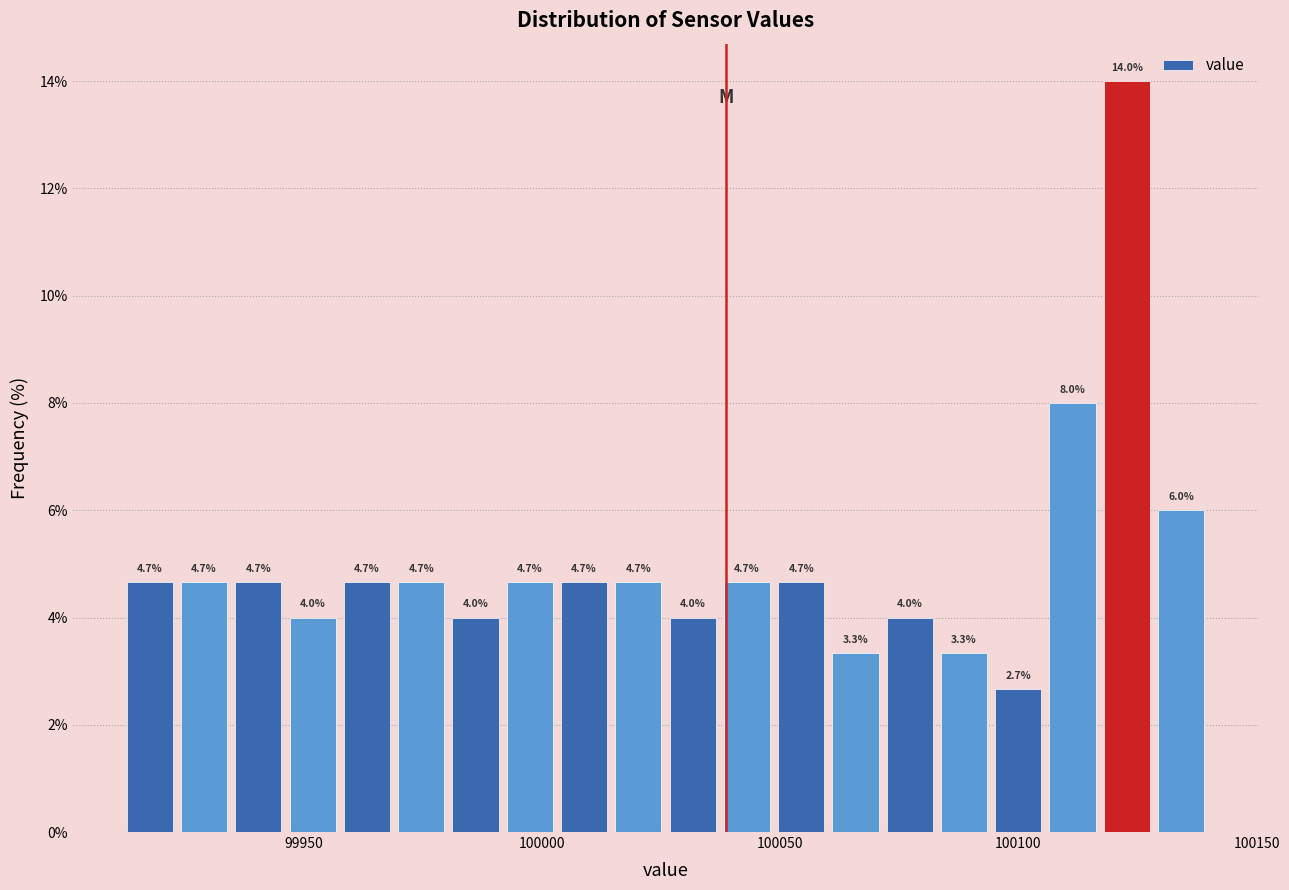

Read against the x-axis, roughly where is the centre of the tallest bar?

100125